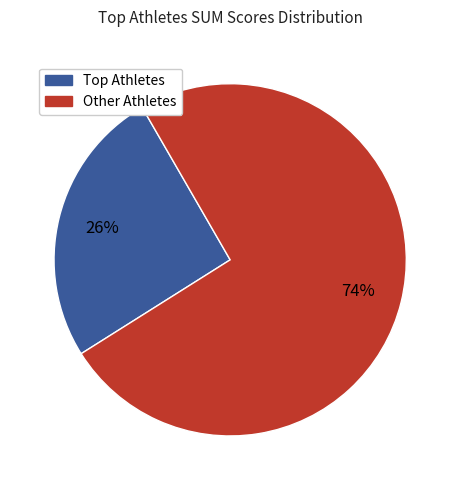

To the nearest percent, what is the average slice percentage?

50%